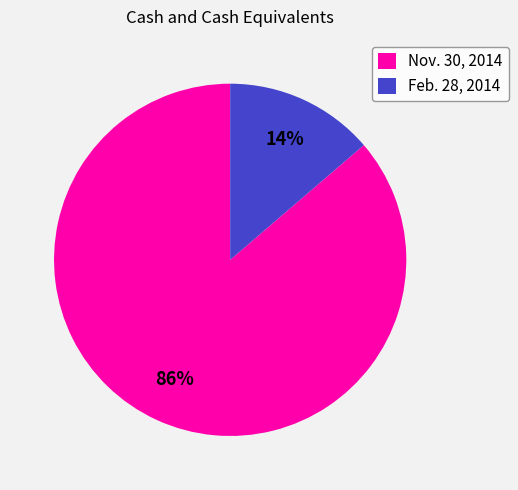

To the nearest percent, what is the average slice percentage?

50%